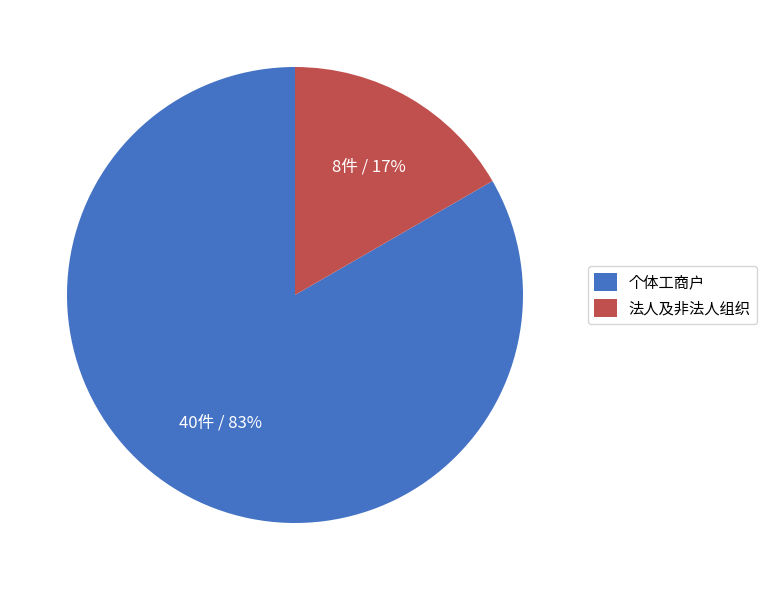

To the nearest percent, what is the combined percentage of 个体工商户 and 法人及非法人组织?

100%